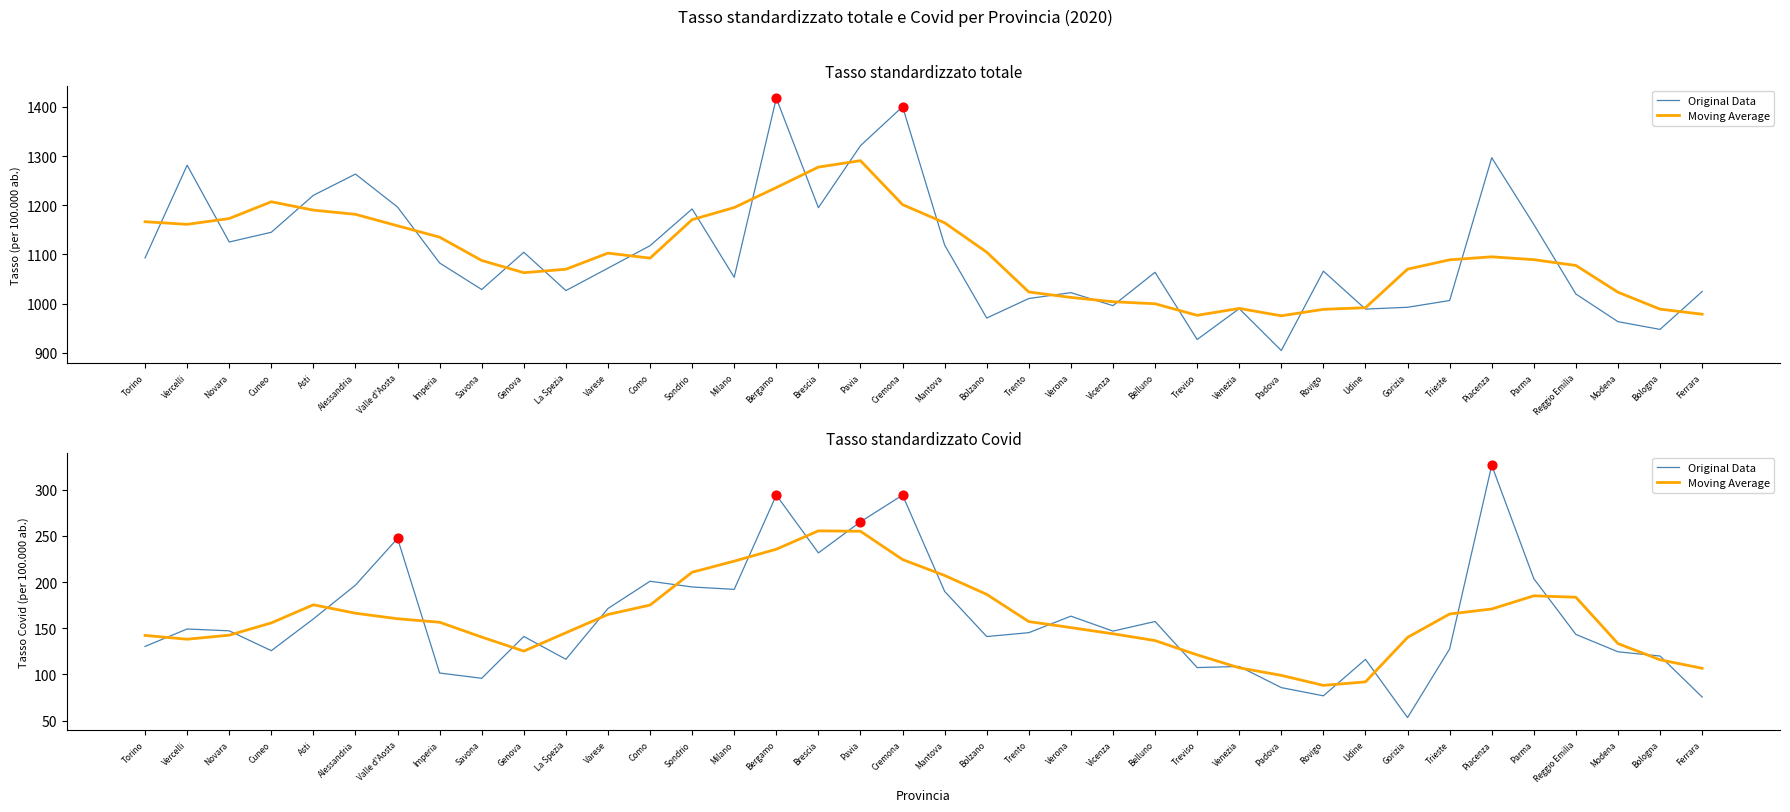

Which series has the largest total across all categories?

Moving Average